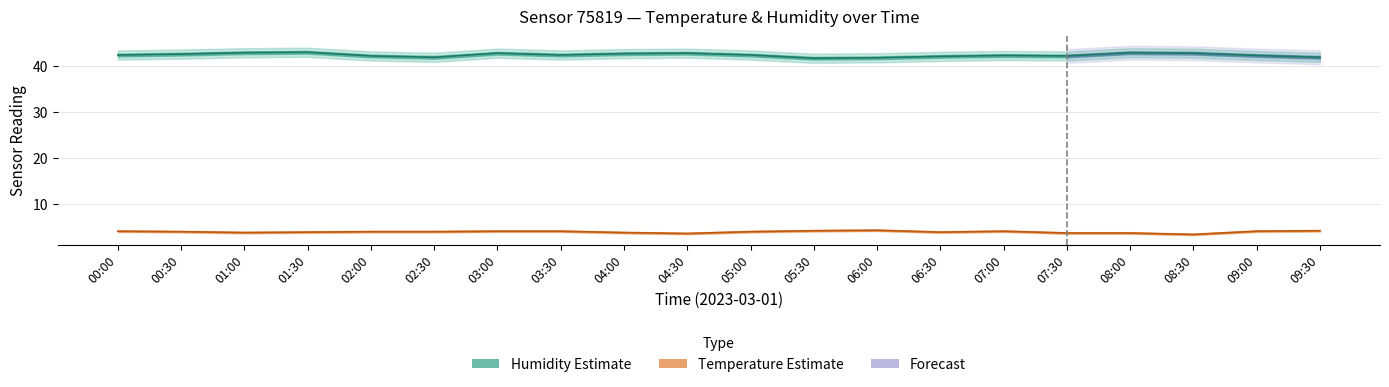

What is the difference between the humidity_lower values at 00:00 and 08:30?

0.4